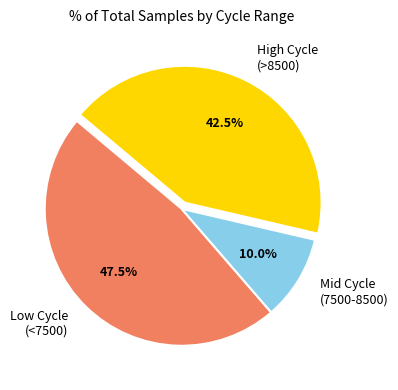

Is there any slice that represents more than half of the pie?

No